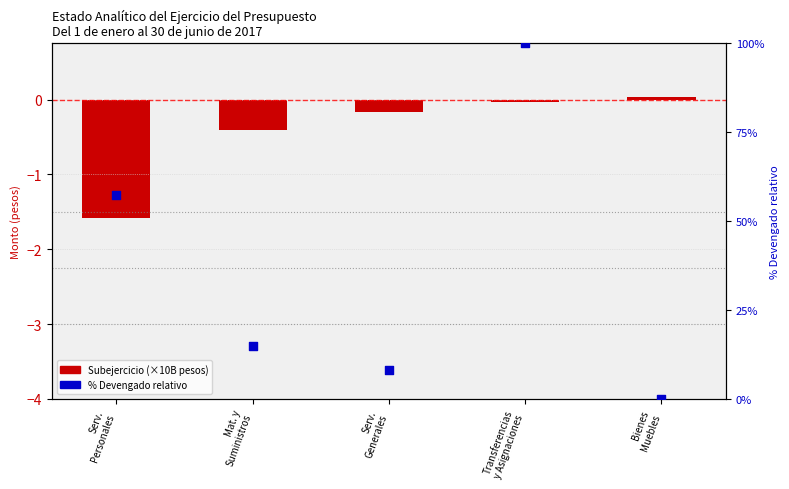

What are all the series names shown in the legend?

Subejercicio (×10B pesos), % Devengado relativo